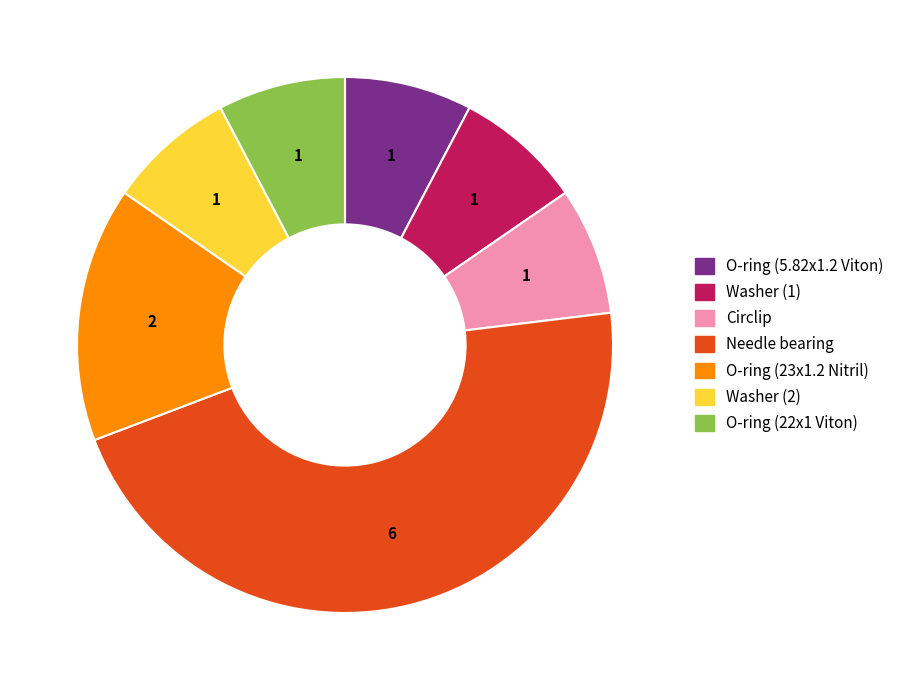

Is it true that O-ring (23x1.2 Nitril) is 1% of the pie?

False